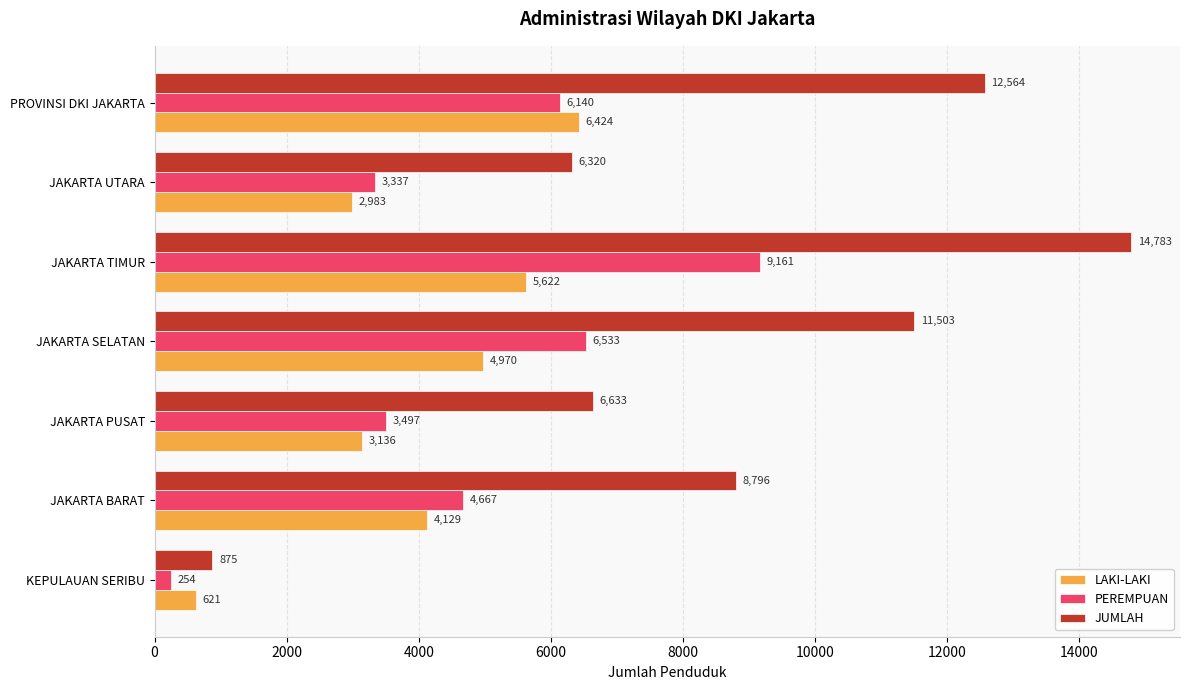

At which category is the sum across all series the highest?

JAKARTA TIMUR